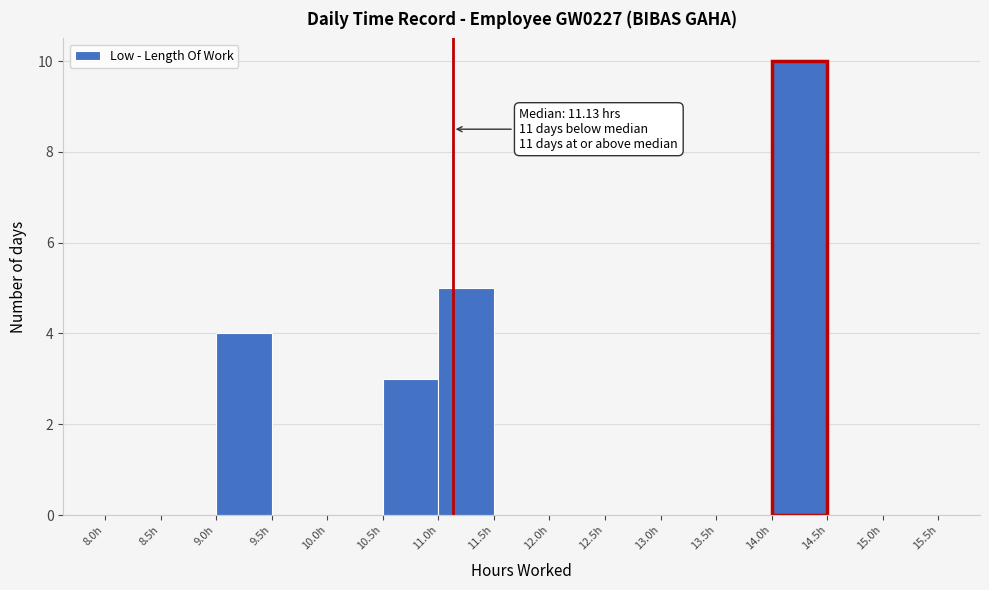

Over which range of the x-axis is the bar tallest?

14.0 to 14.5